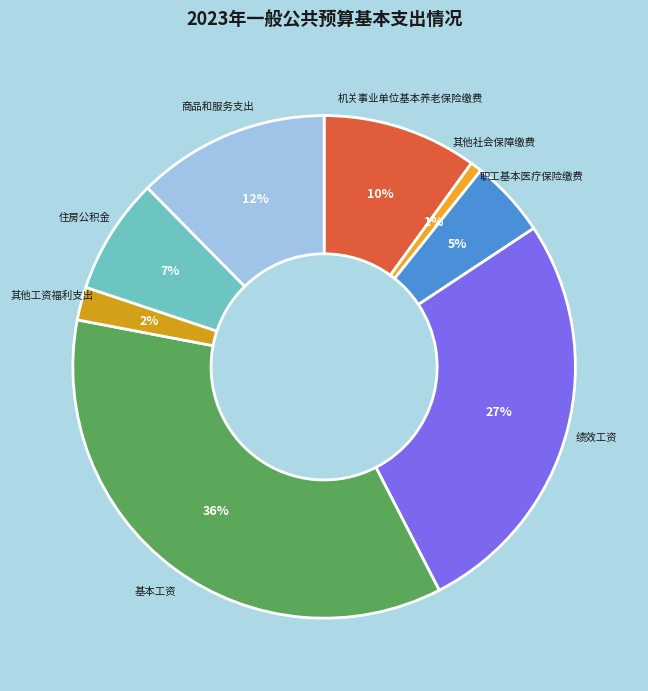

Combined, do 机关事业单位基本养老保险缴费 and 其他工资福利支出 account for over 50%?

No